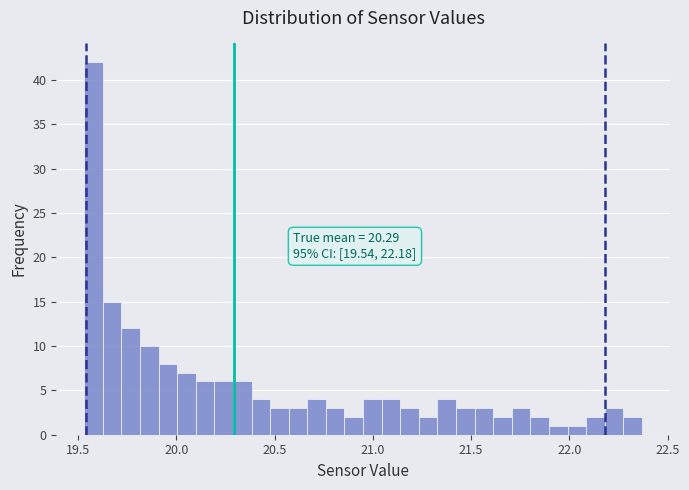

Read against the x-axis, roughly where is the centre of the tallest bar?

19.60